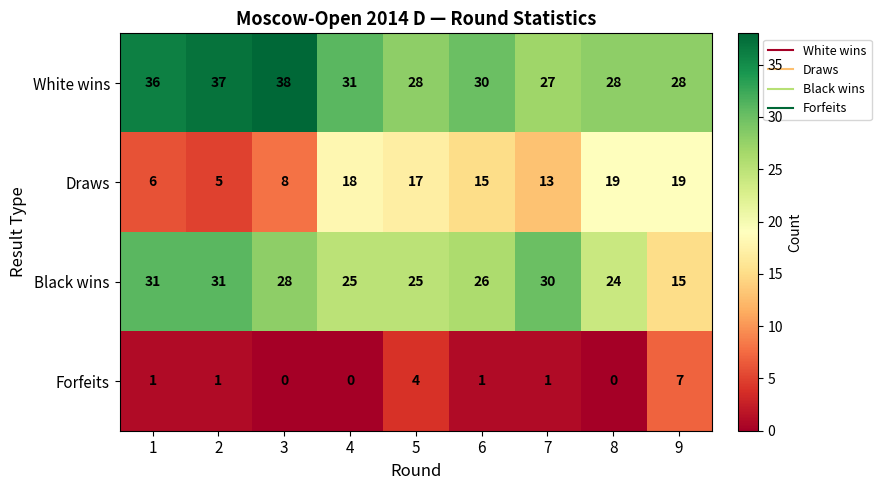

What is the lowest value of the Black wins series?

15